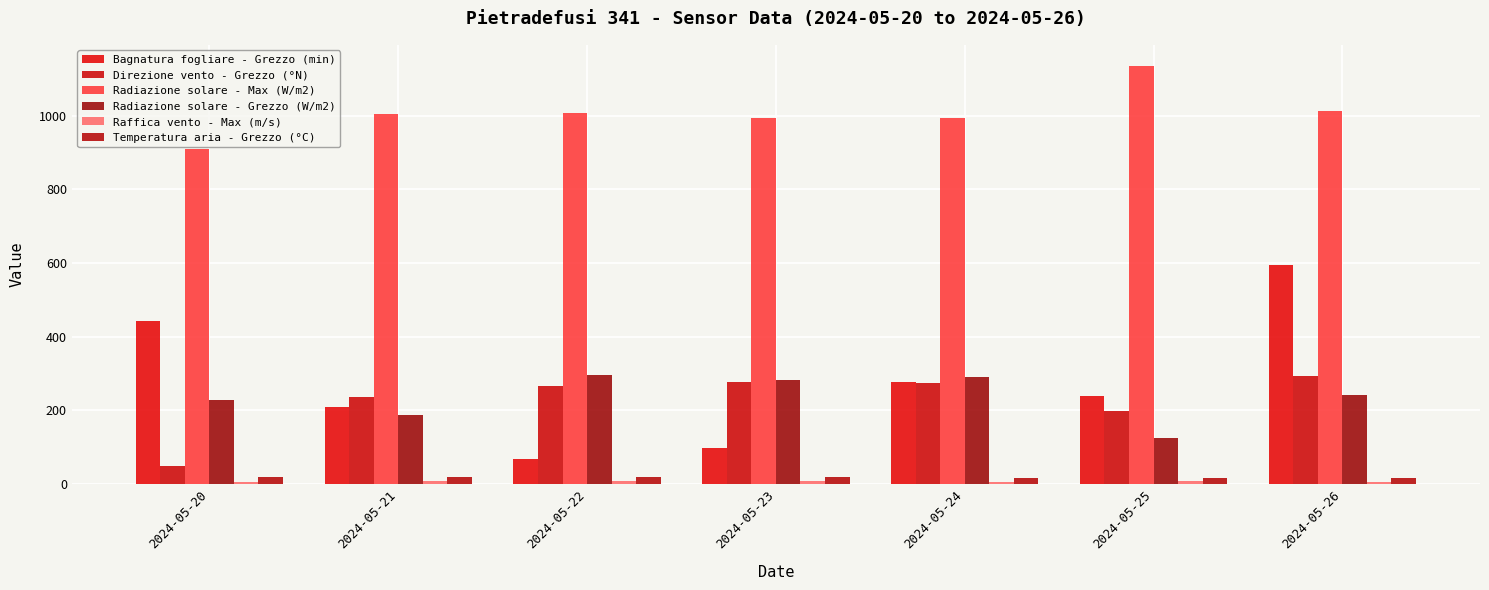

What value does the Raffica vento - Max (m/s) series have at 2024-05-26?

5.2